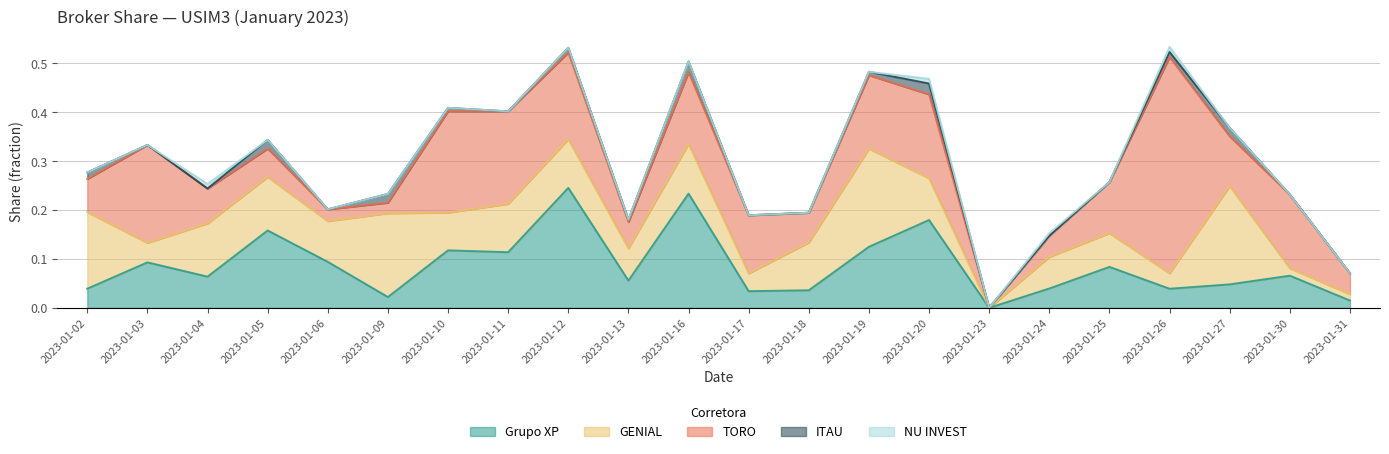

True or false: GENIAL has a value of 0.0 at 2023-01-30.

False